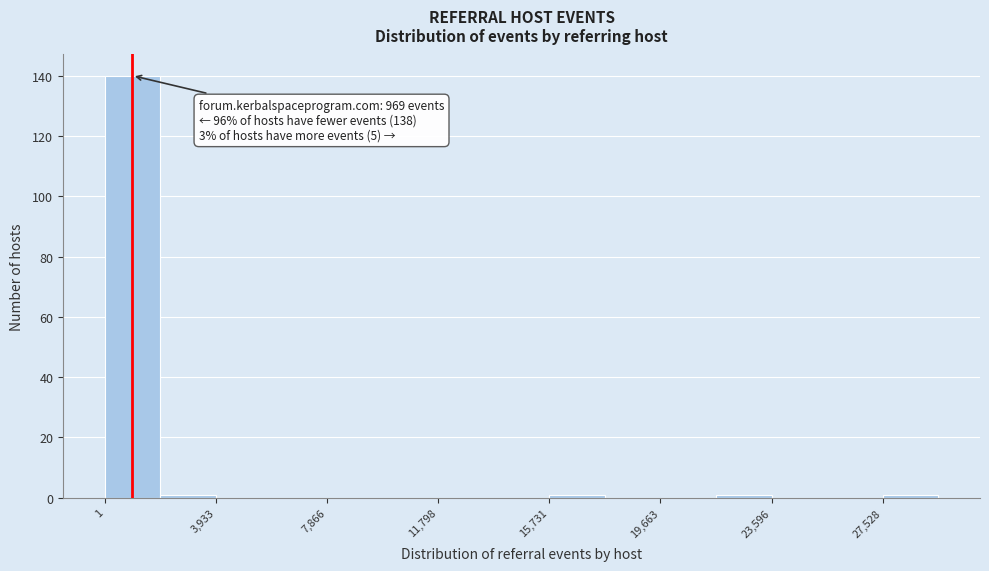

Read against the x-axis, roughly where is the centre of the tallest bar?

1000